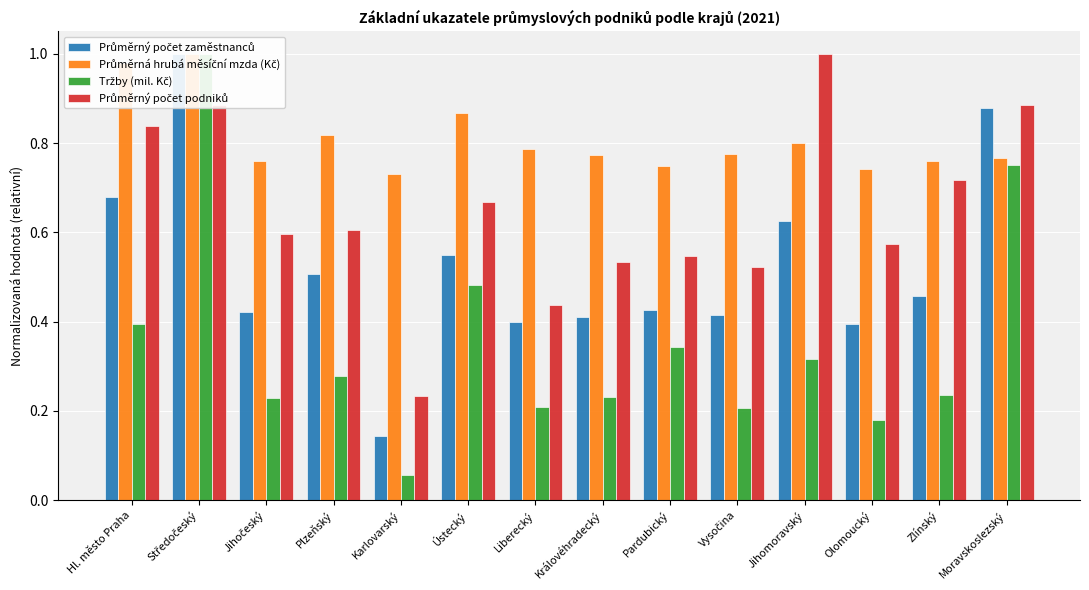

Rank the categories by Tržby (mil. Kč) value from lowest to highest.

Karlovarský, Olomoucký, Vysočina, Liberecký, Jihočeský, Královéhradecký, Zlínský, Plzeňský, Jihomoravský, Pardubický, Hl. město Praha, Ústecký, Moravskoslezský, Středočeský